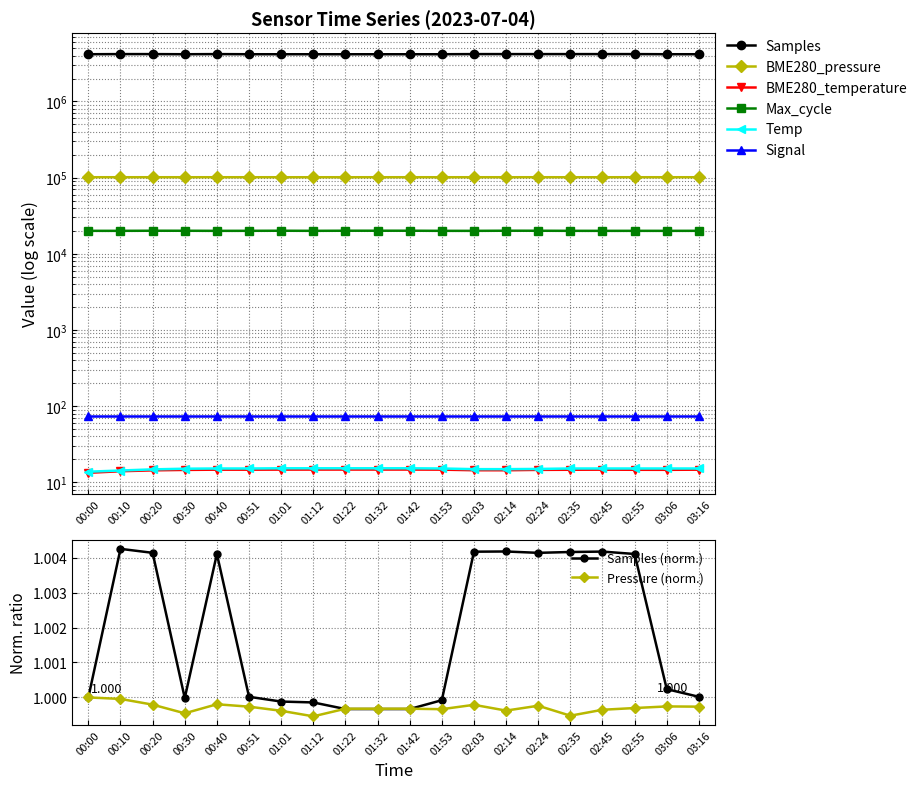

True or false: Samples and Temp intersect in this chart.

False